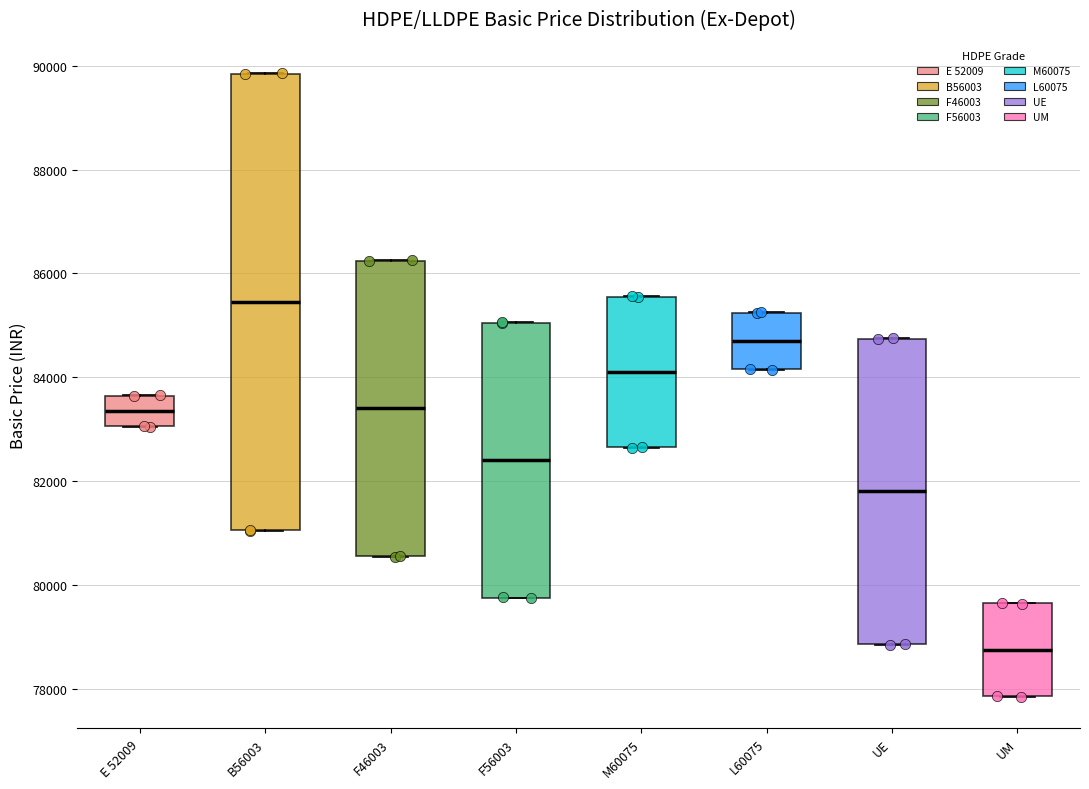

Which box's median line is the highest?

B56003